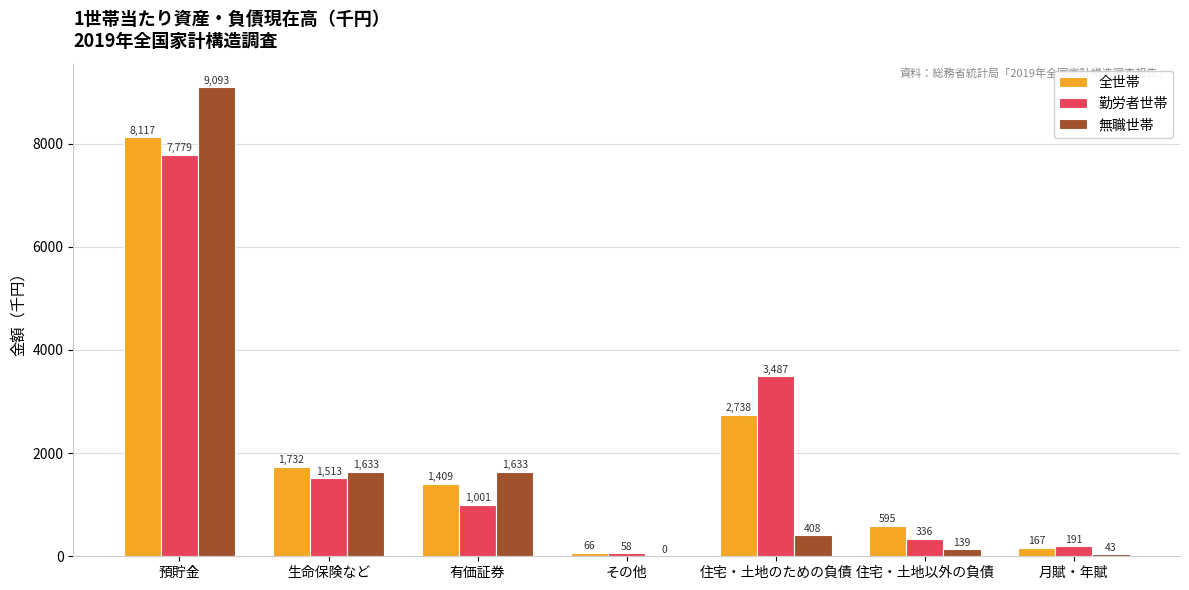

The value of 無職世帯 at 預貯金 is 5803. True or false?

False